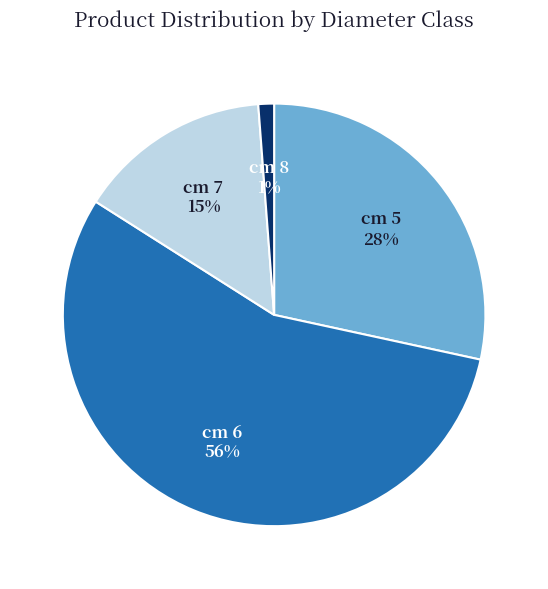

Rank the categories by value from lowest to highest.

cm 8, cm 7, cm 5, cm 6